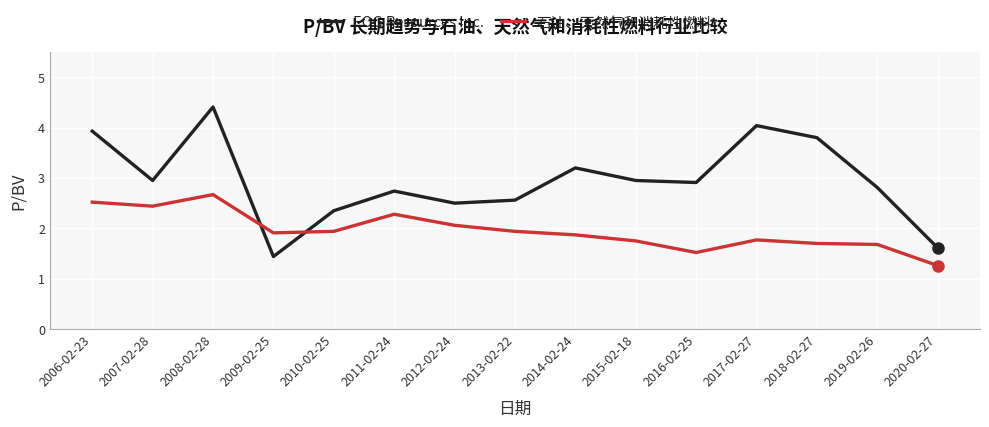

True or false: 石油、天然气和消耗性燃料 and EOG Resources Inc. cross at least once.

True